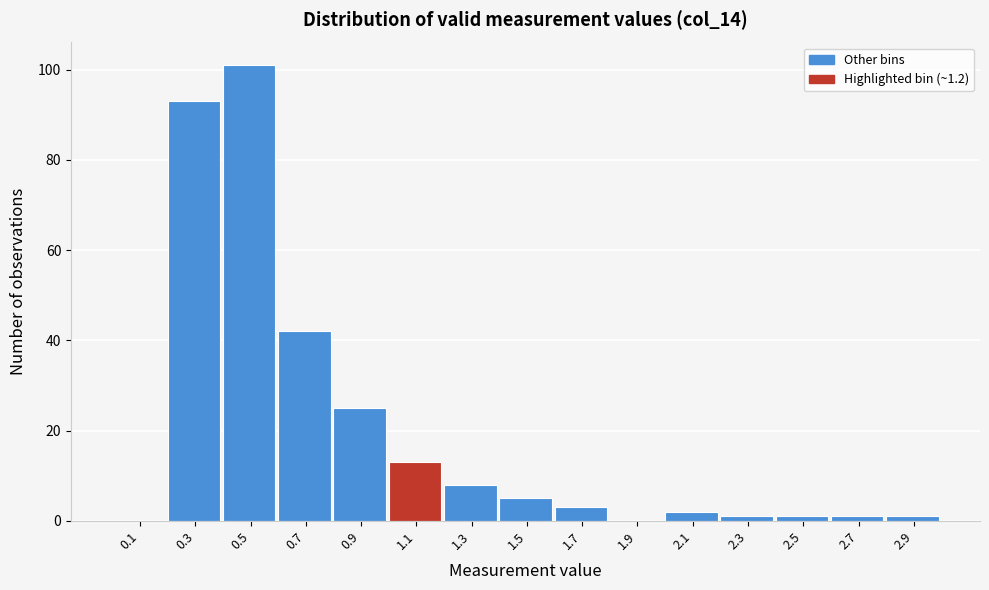

Reading left to right, list all the values displayed in this chart.

0.1=0	0.3=93	0.5=101	0.7=42	0.9=25	1.1=13	1.3=8	1.5=5	1.7=3	1.9=0	2.1=2	2.3=1	2.5=1	2.7=1	2.9=1